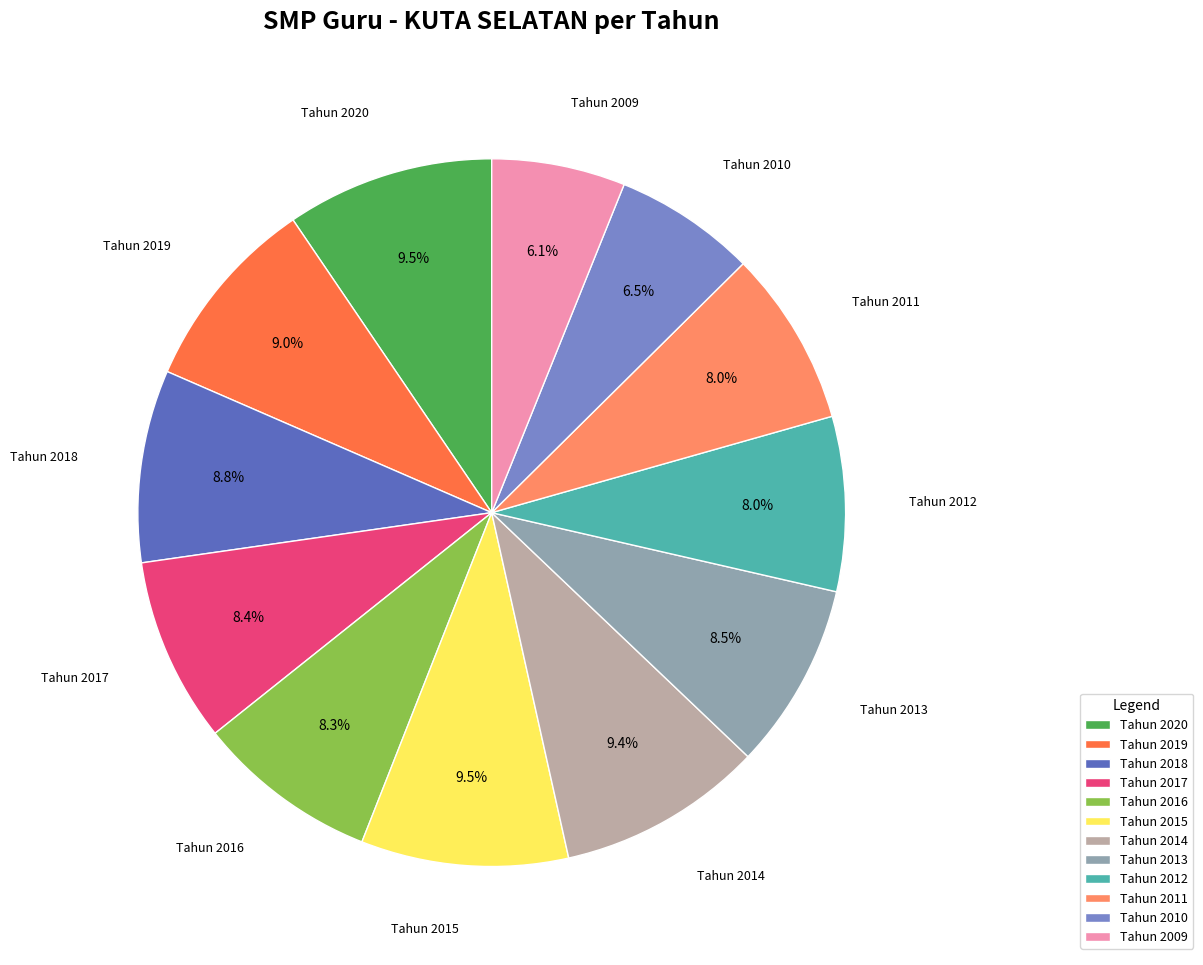

Approximately how many times larger is the value at Tahun 2016 compared to Tahun 2013?

1.0